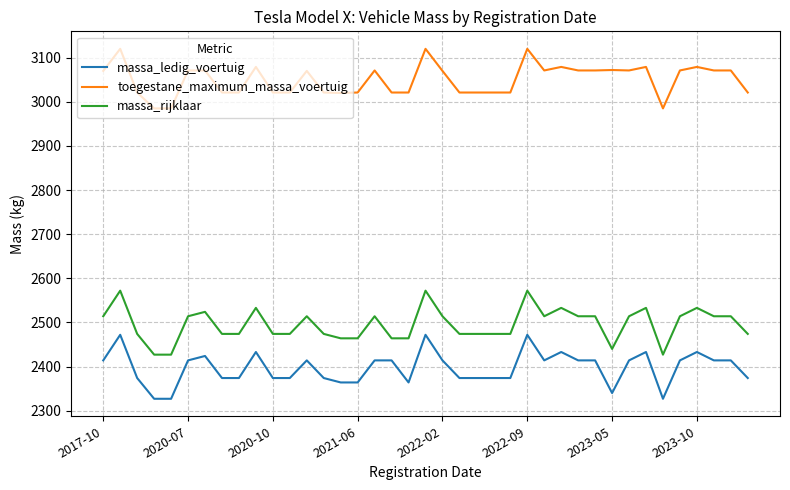

What is the minimum value shown in the chart?

2327